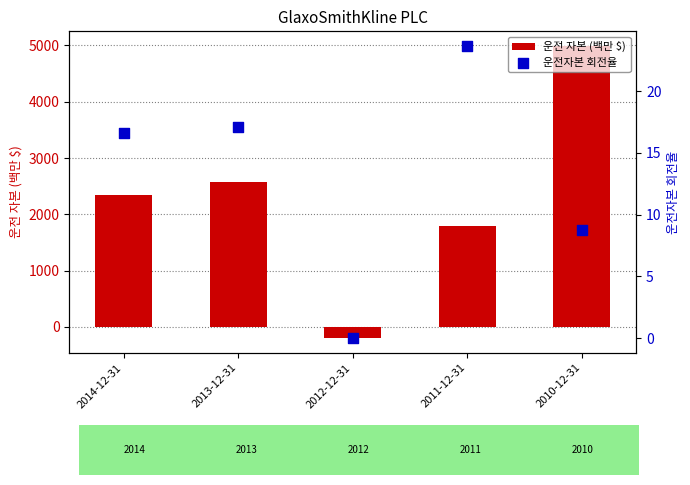

What are all the series names shown in the legend?

운전 자본 (백만 $), 운전자본 회전율